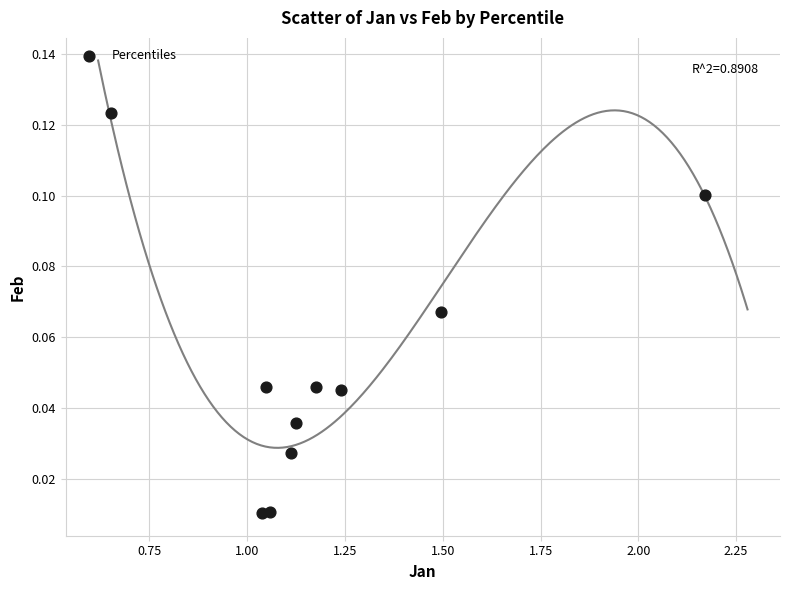

What is the range of X values (max minus min)?

1.5